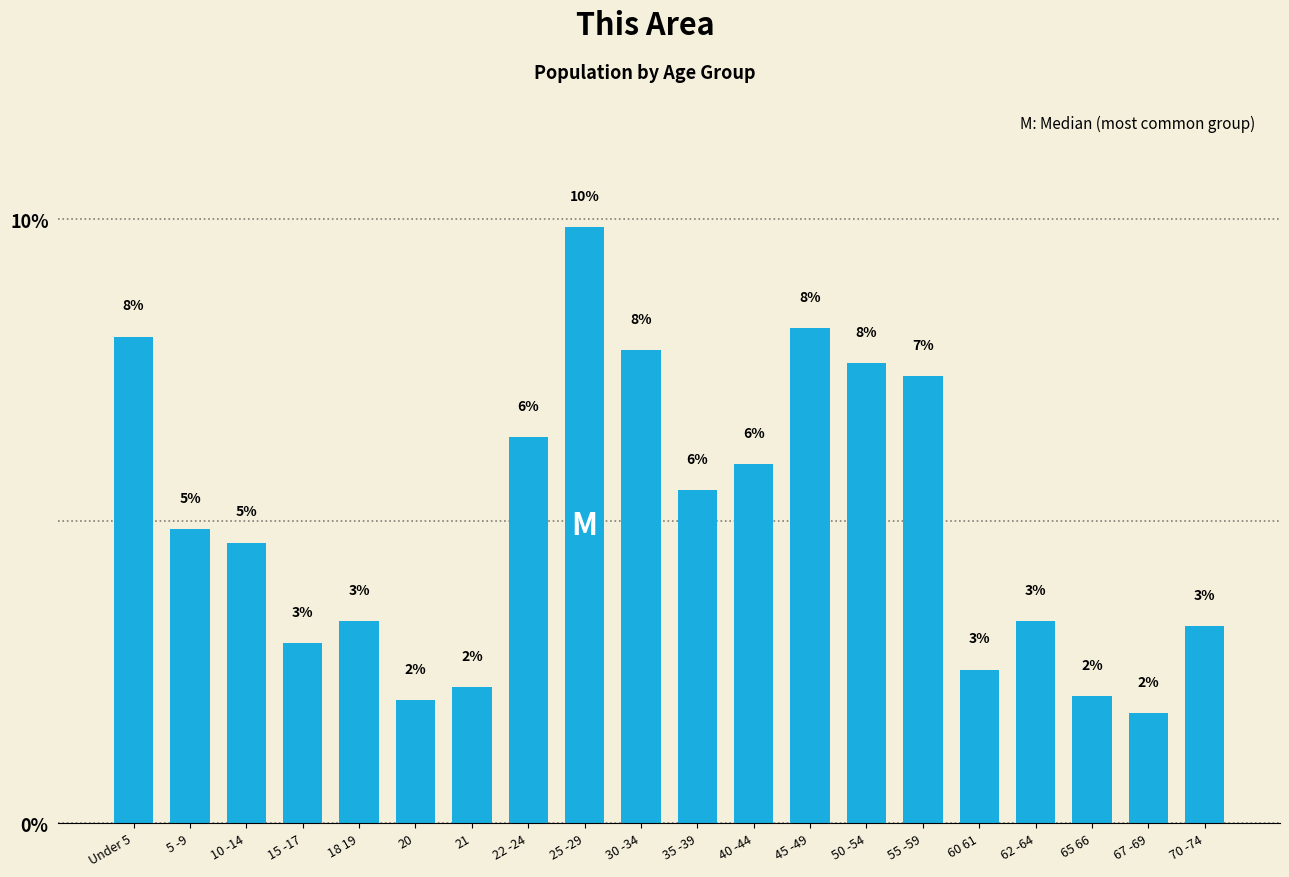

What is the ratio of the value at 5 -9 to the value at 25 -29?

0.5